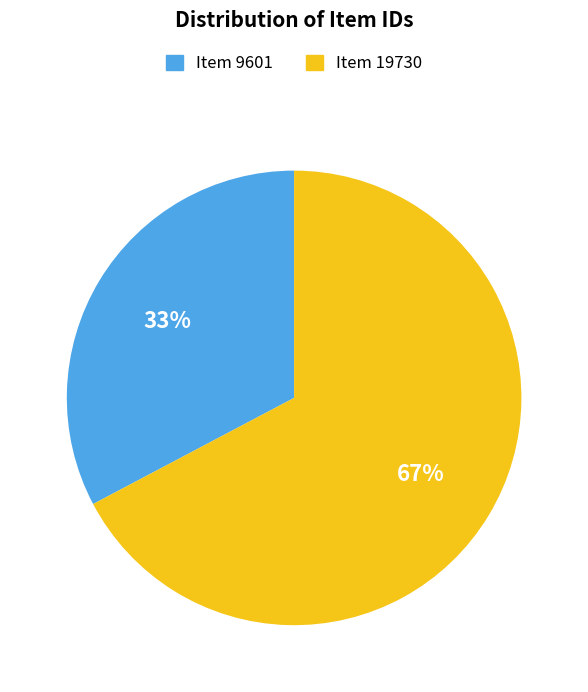

What is the smallest slice in the pie chart?

Item 9601